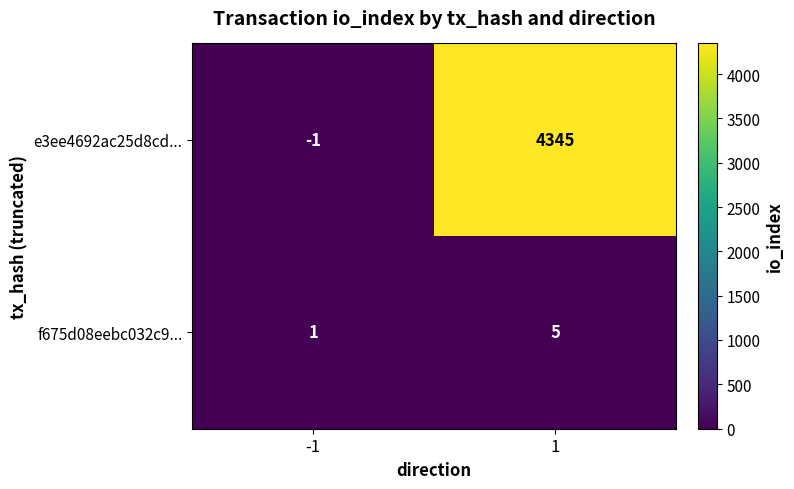

What is the spread (max minus min) of values at 1?

4340